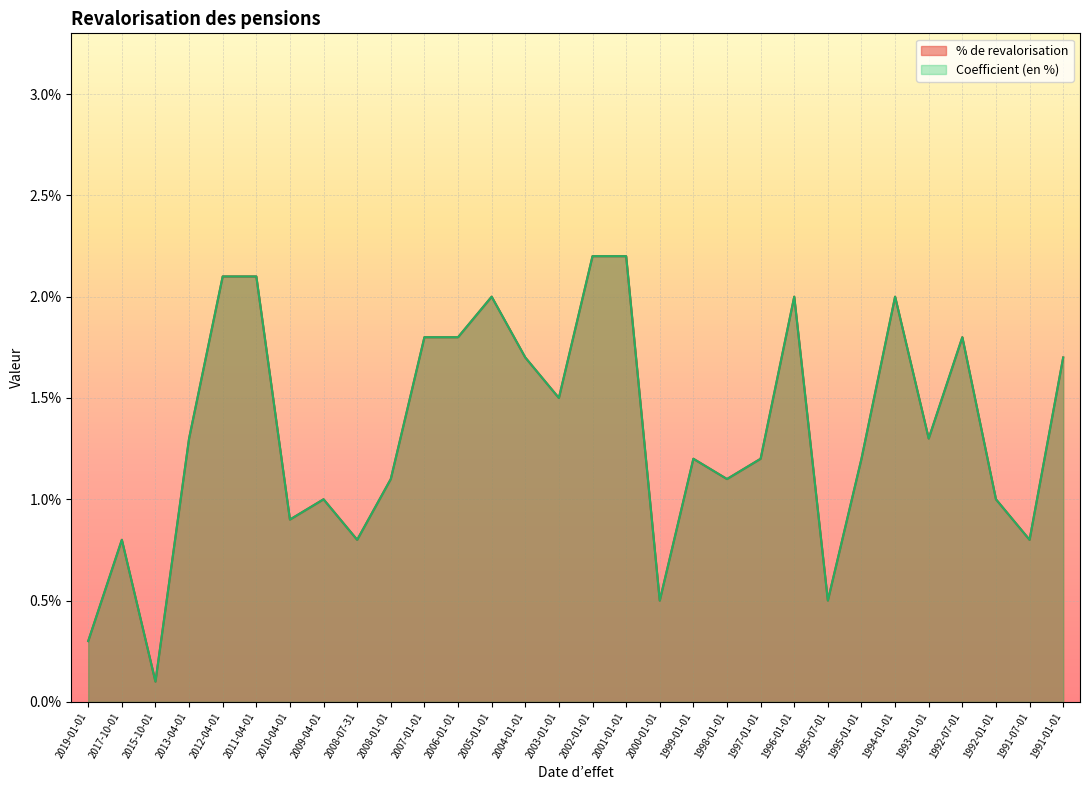

How many categories are shown in the chart?

30